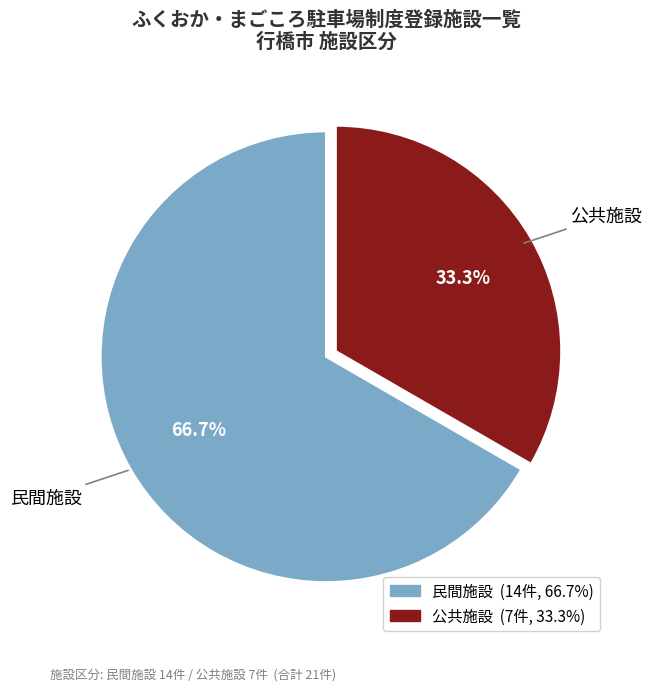

How many slices are in this pie chart?

2